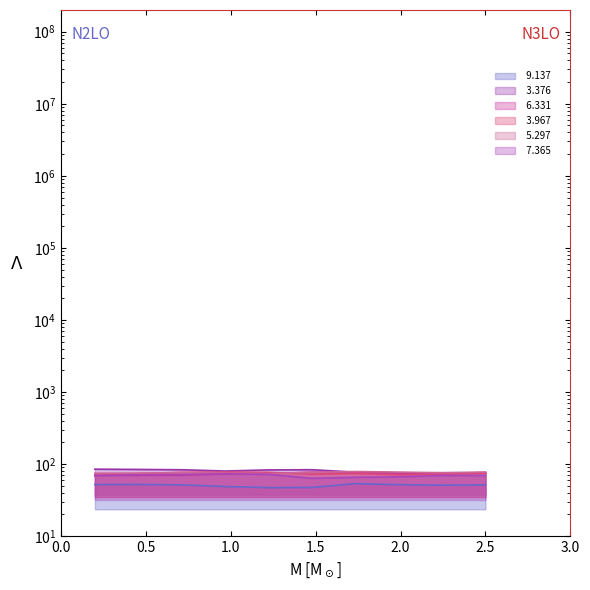

Does the chart have visible grid lines?

No